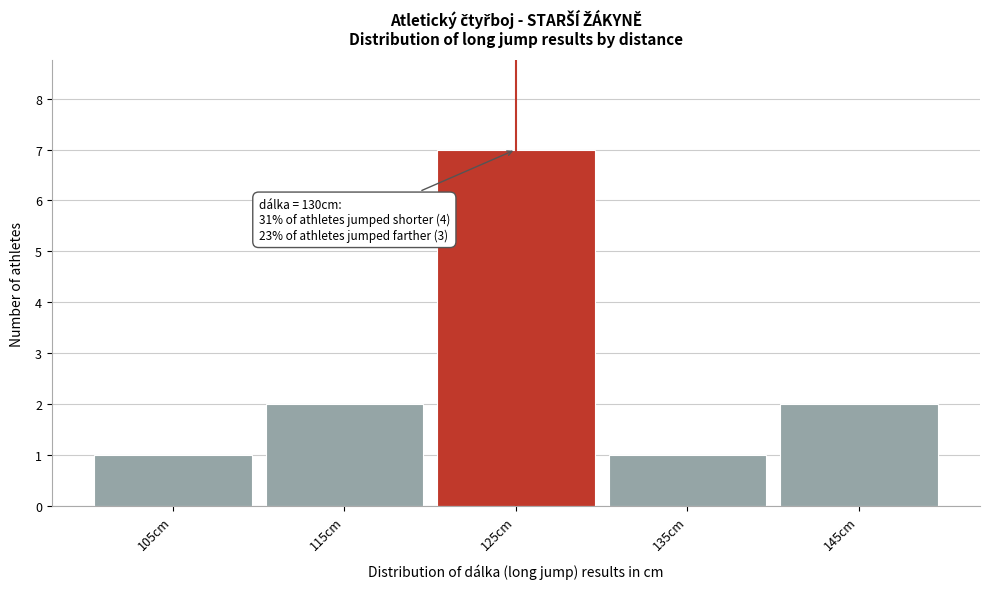

Reading right to left, list all the values displayed in this chart.

145cm=2	135cm=1	125cm=7	115cm=2	105cm=1